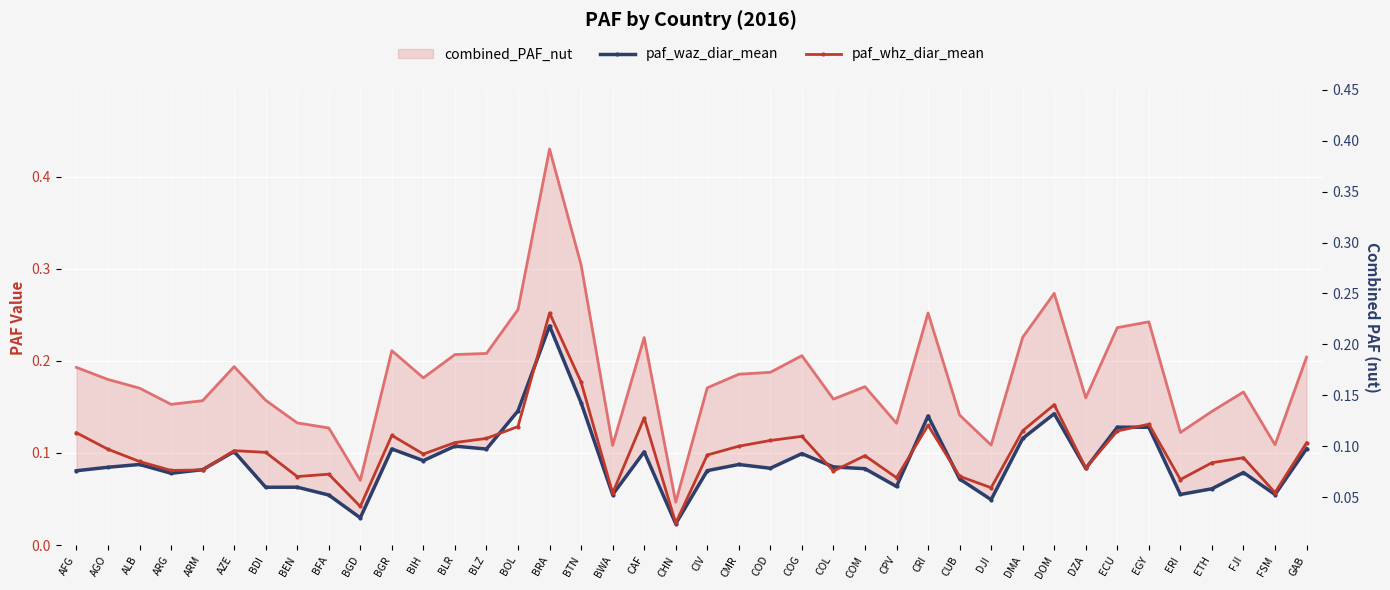

What is the total value across all series at ARG?

0.3